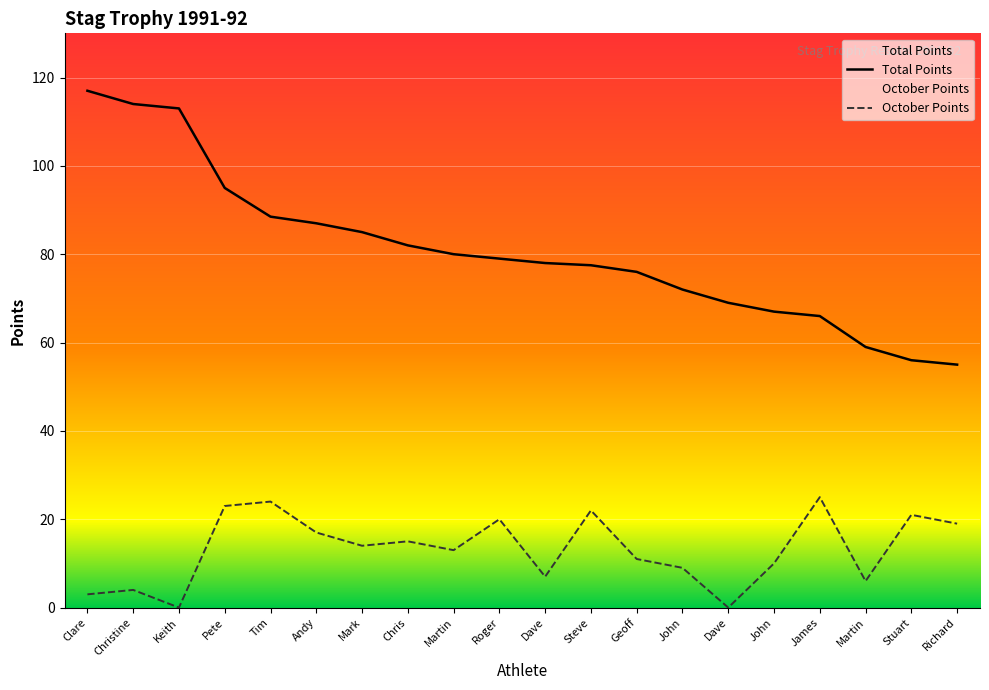

At how many categories does at least one series exceed 7?

20